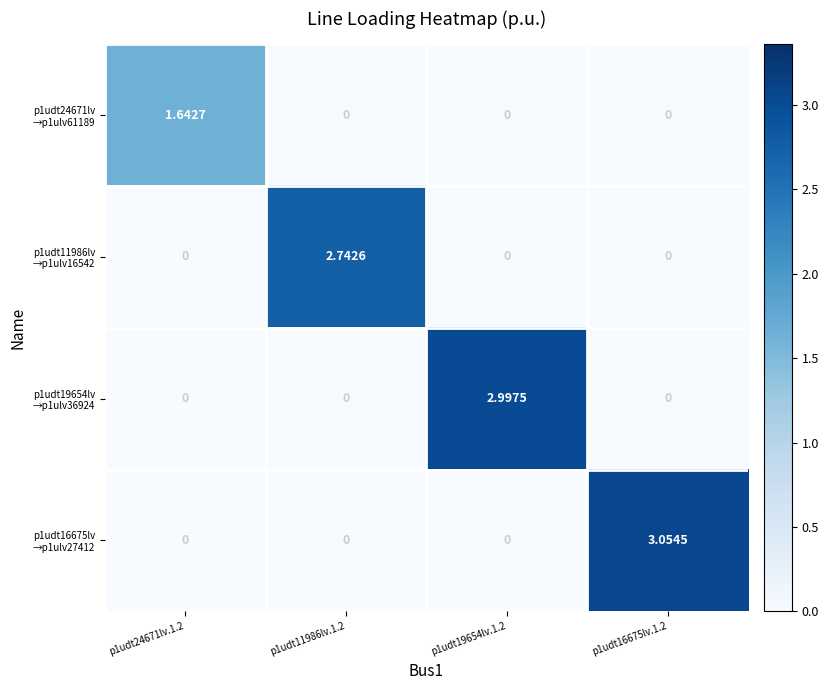

Which series has the largest range (max minus min)?

p1udt16675lv →p1ulv27412